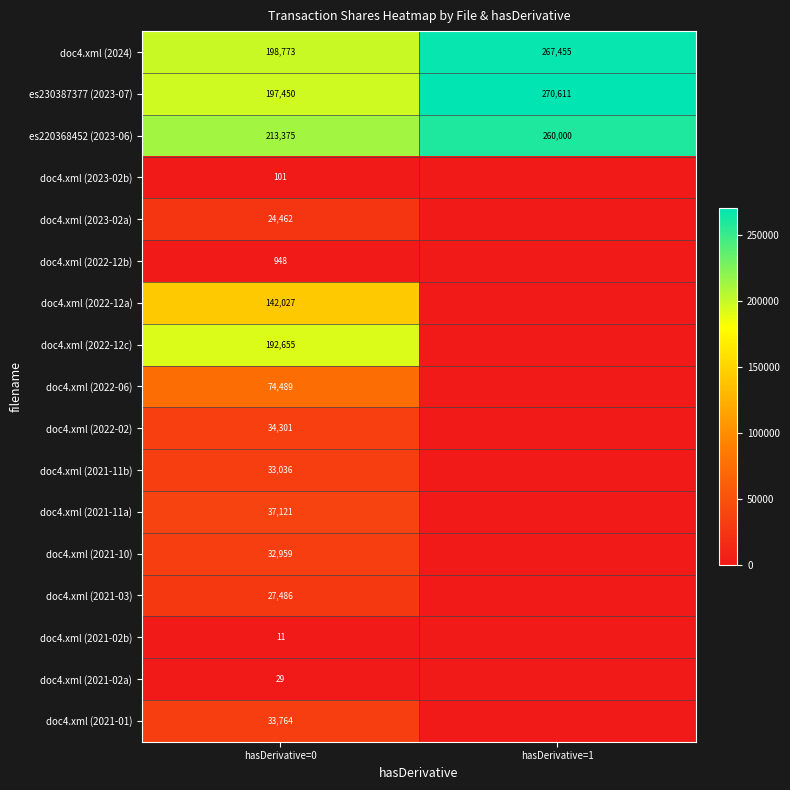

True or false: doc4.xml (2021-02a) has a value of 48 at hasDerivative=0.

False